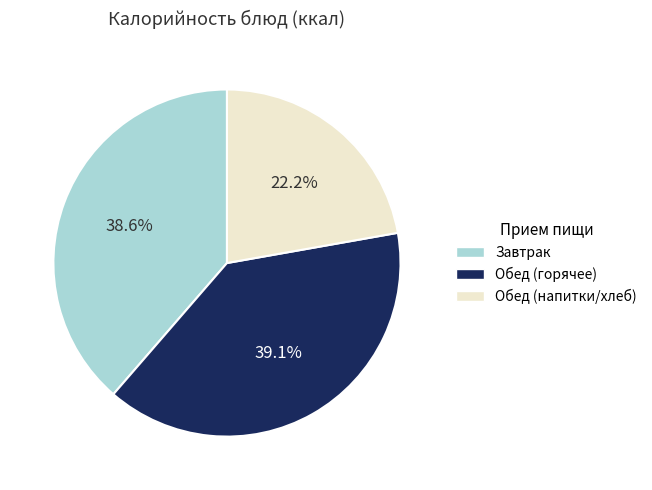

Does any single category account for the majority?

No